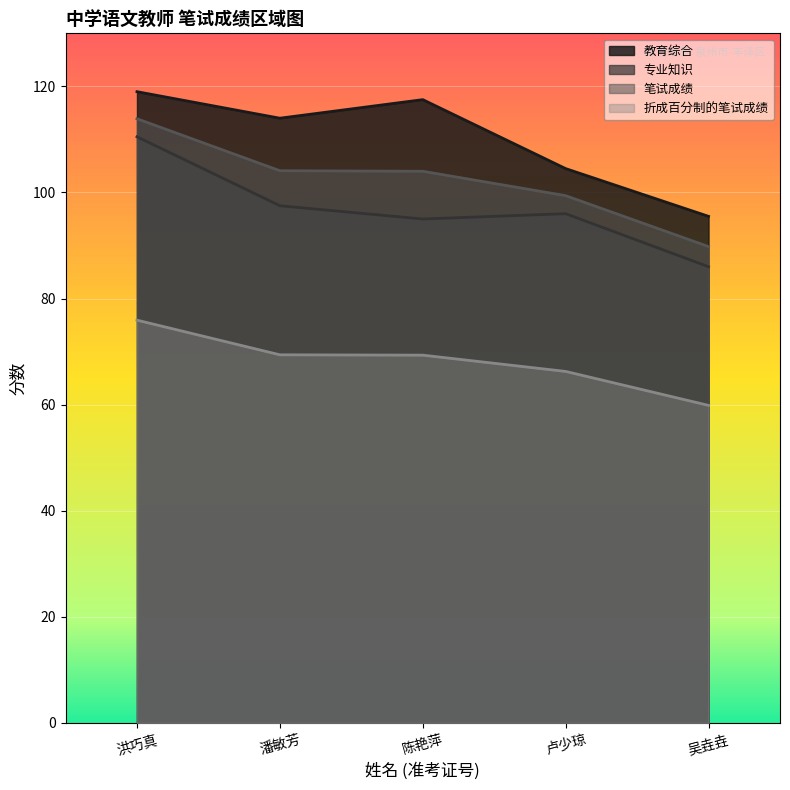

What is the difference between the second highest and second lowest values in the 折成百分制的笔试成绩 series?

3.1